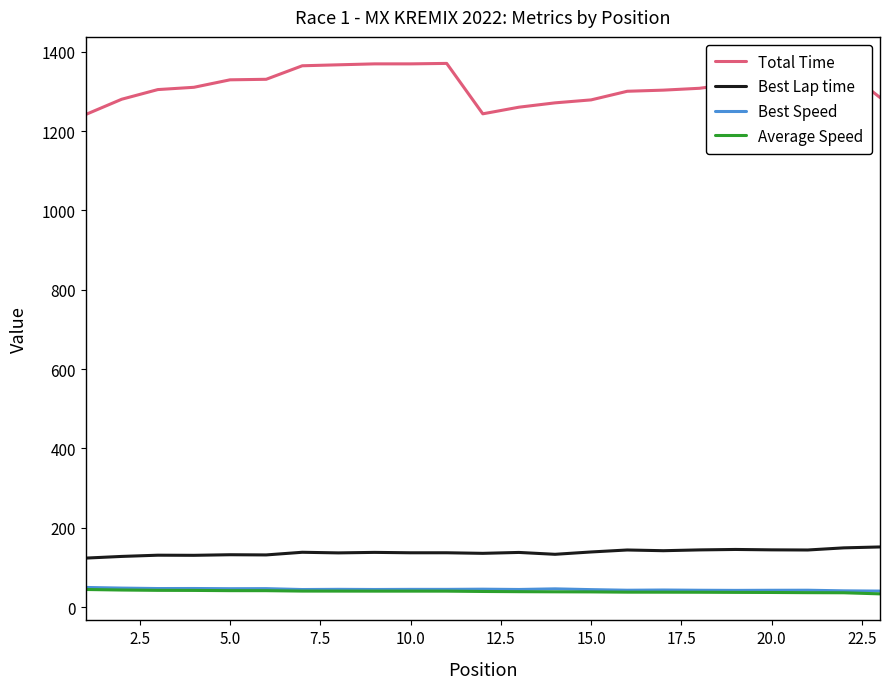

True or false: Best Speed and Total Time cross at least once.

False